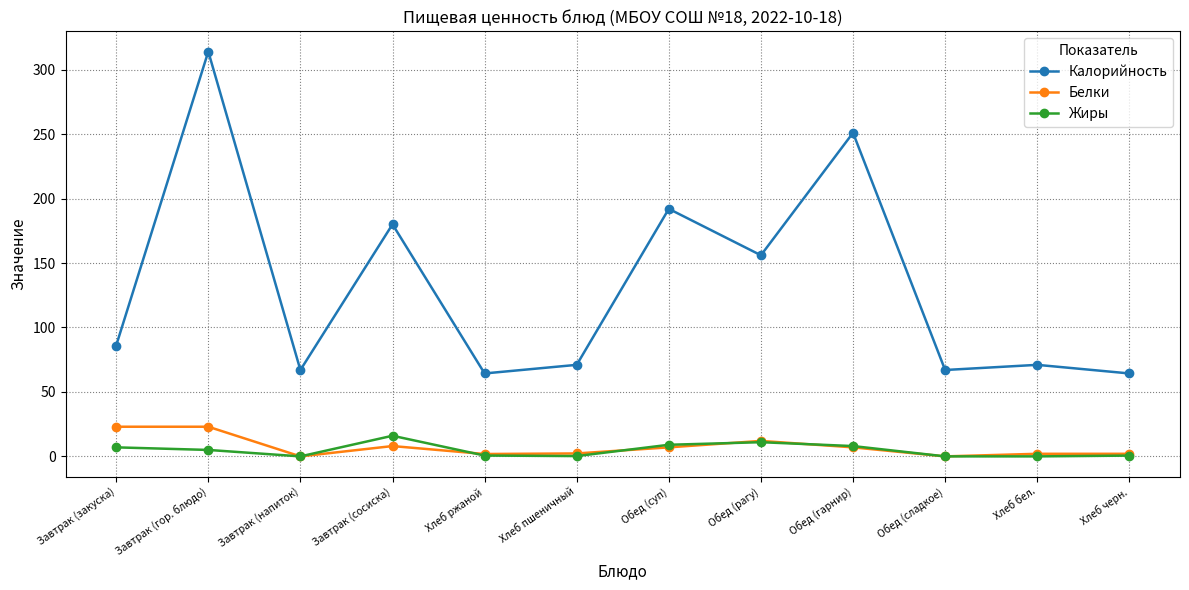

What is the label of the 6th point from the left?

Хлеб пшеничный